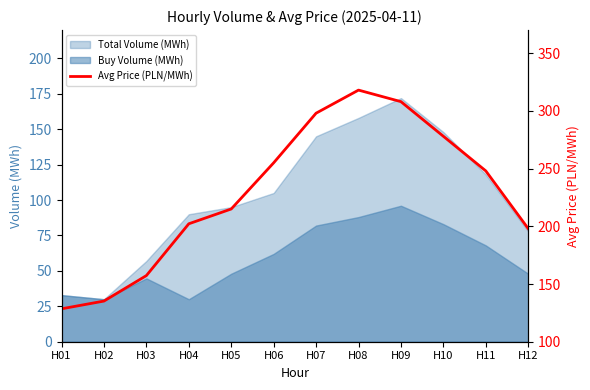

What is the difference between the values at H02 and H12?

62.8